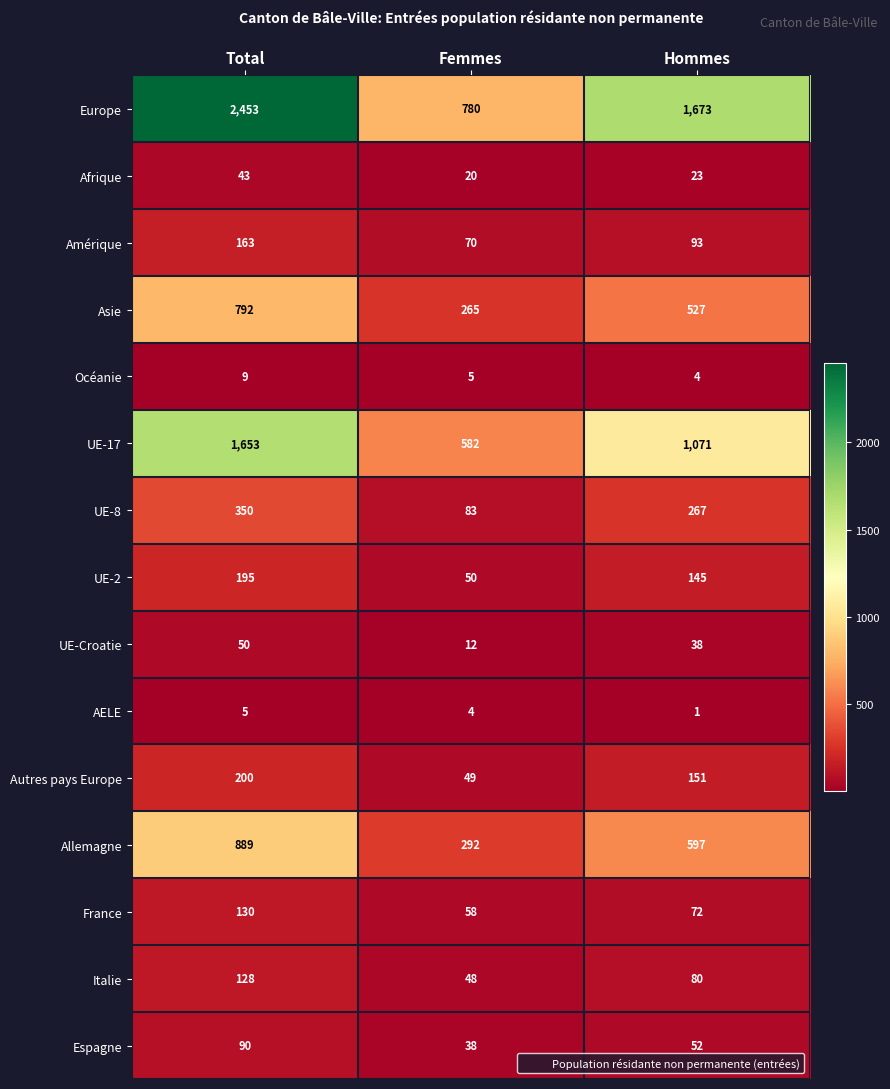

True or false: Afrique has a value of 12 at Femmes.

False